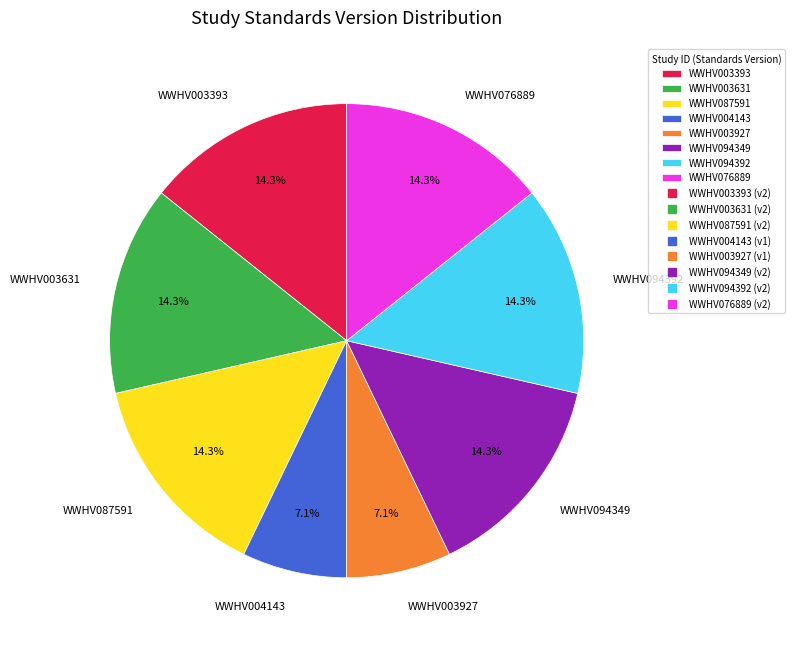

To the nearest percent, what is the difference between the largest and smallest slice percentages?

7%